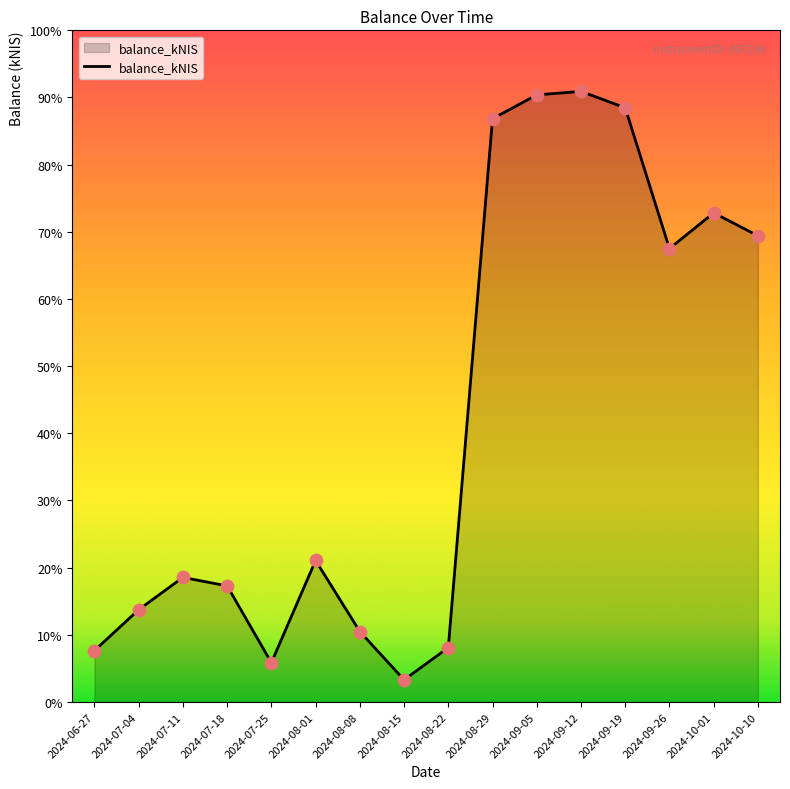

Between 2024-06-27 and 2024-08-01, which is larger?

2024-08-01